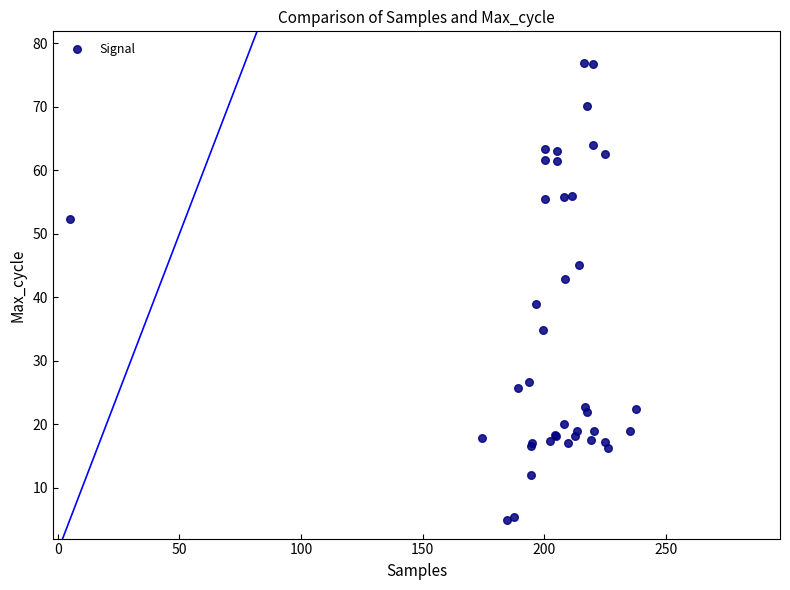

What Y value in the scatter plot is closest to 40?

39.0